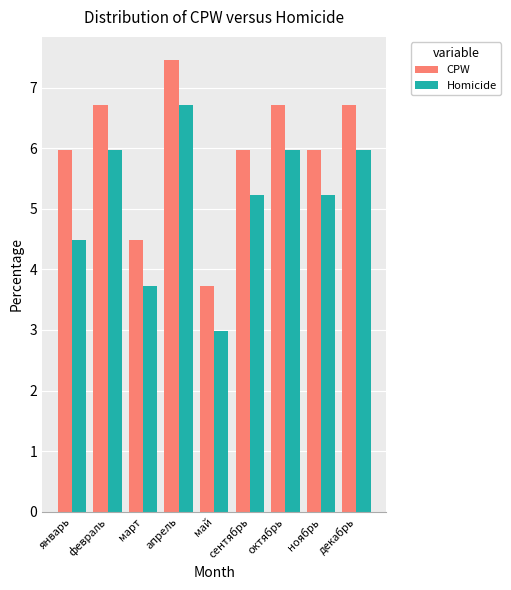

How many values in the CPW series exceed 5?

7